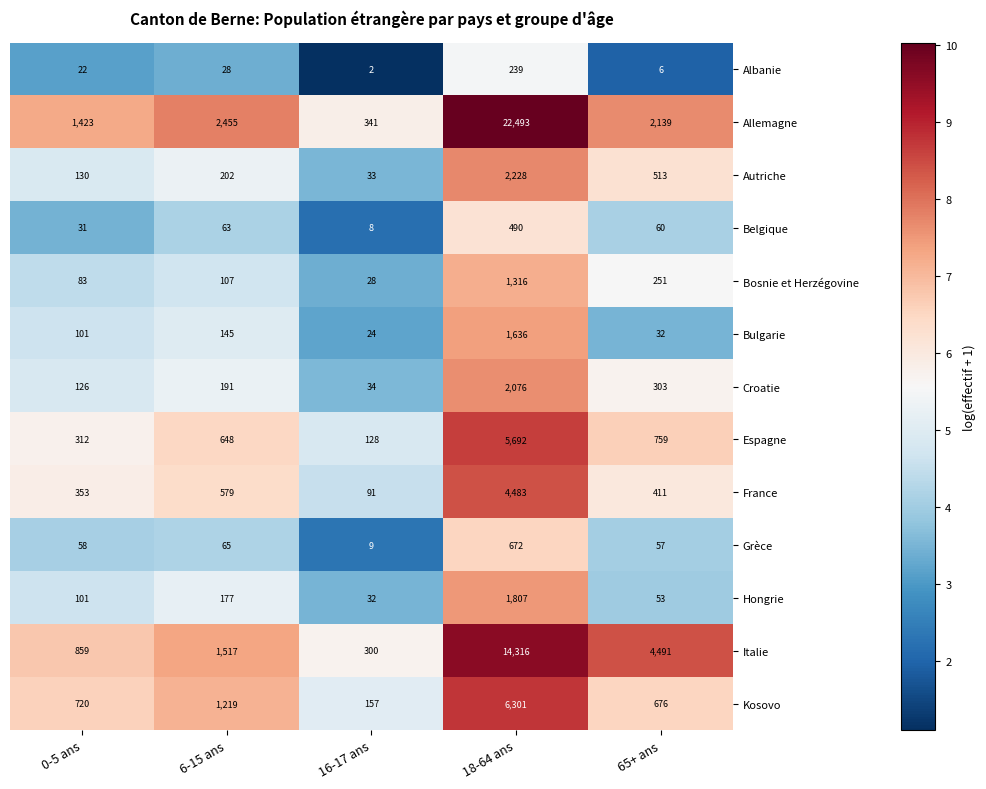

At 6-15 ans, list the series in order from largest to smallest.

Allemagne, Italie, Kosovo, Espagne, France, Autriche, Croatie, Hongrie, Bulgarie, Bosnie et Herzégovine, Grèce, Belgique, Albanie